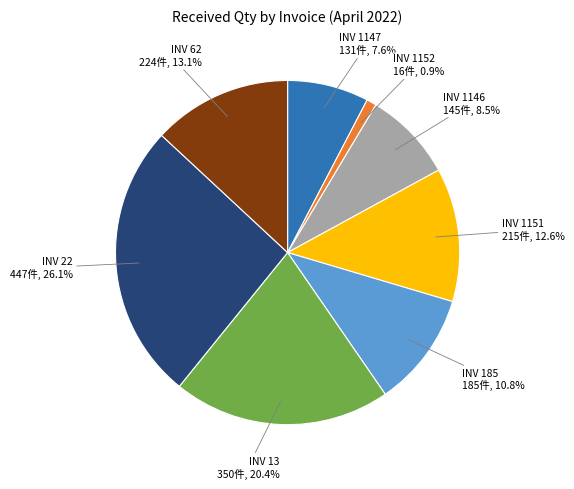

Does any single category account for the majority?

No